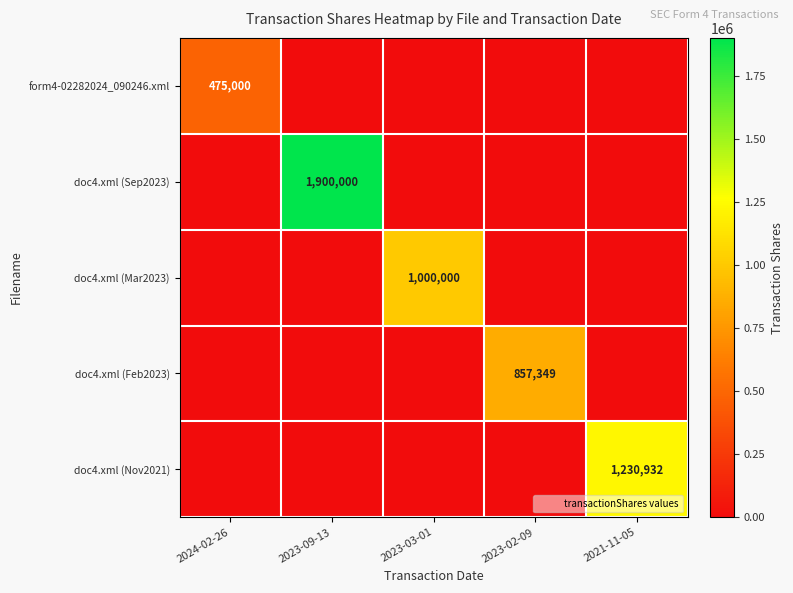

Is it true that form4-02282024_090246.xml equals 0 at 2023-09-13?

True